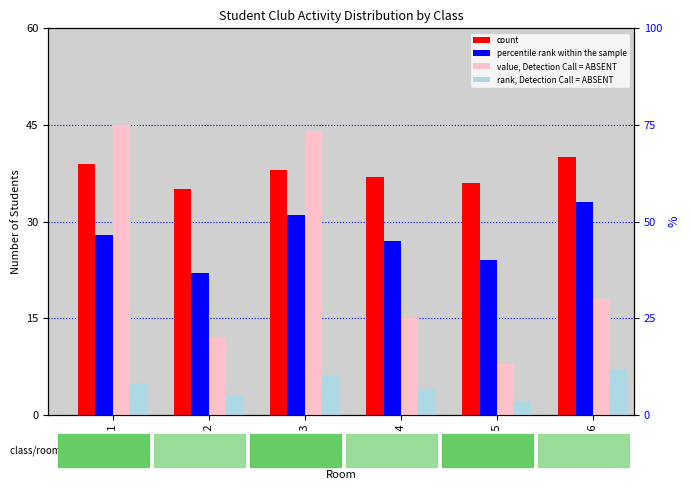

What is the value of the rank, Detection Call = ABSENT bar at the 3rd from the left?

6